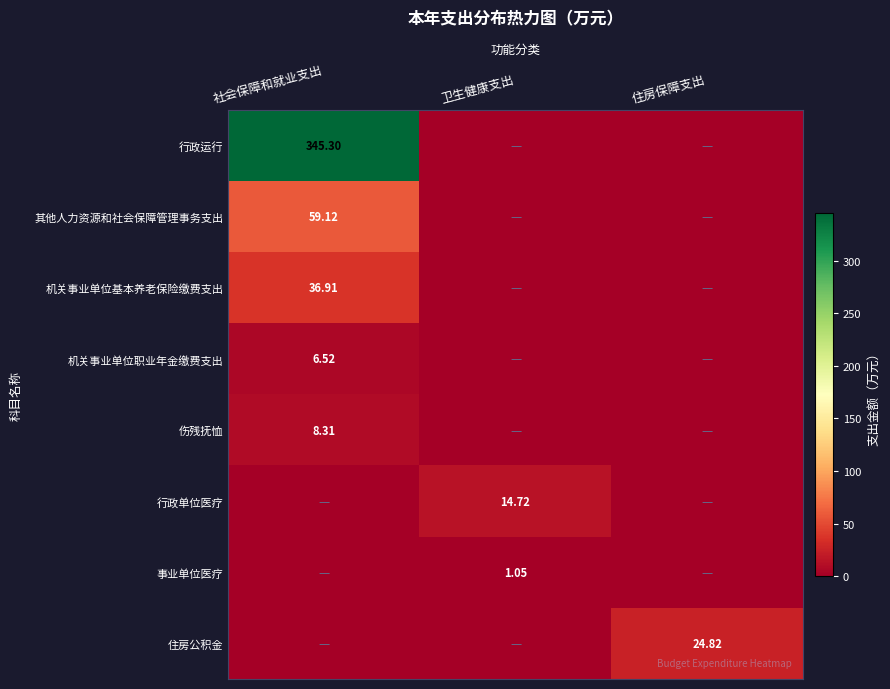

At which label does 行政运行 reach its minimum?

卫生健康支出